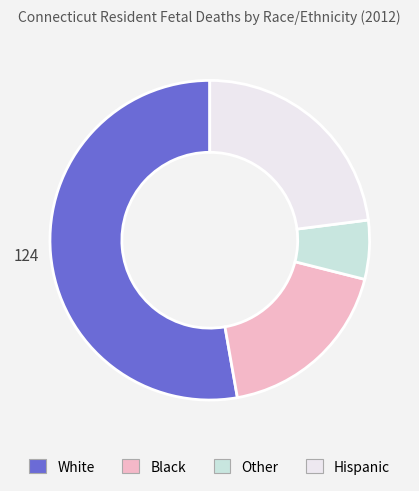

Count the number of slices in the pie.

4